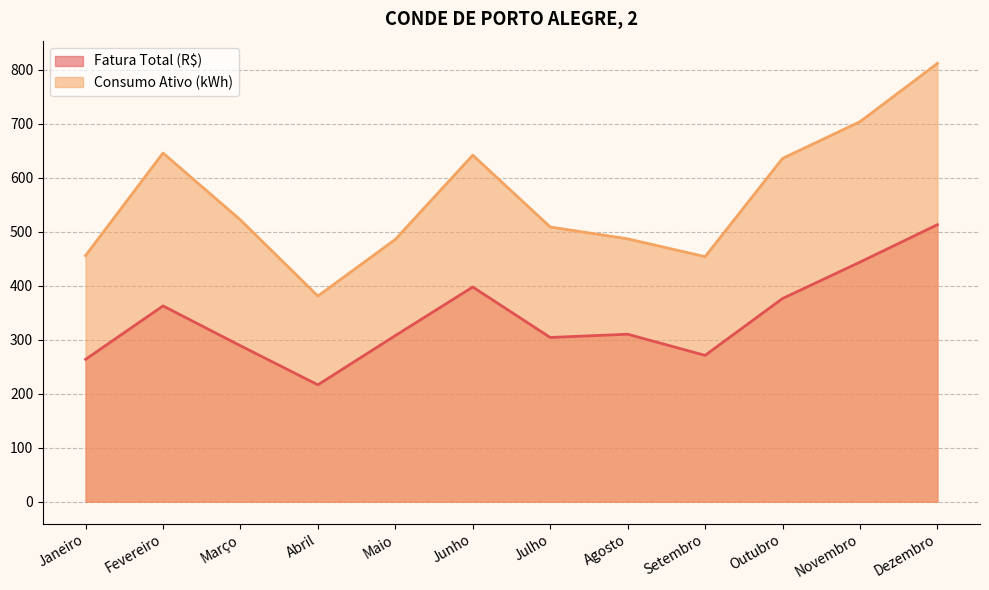

Which series has the largest range (max minus min)?

Consumo Ativo (kWh)